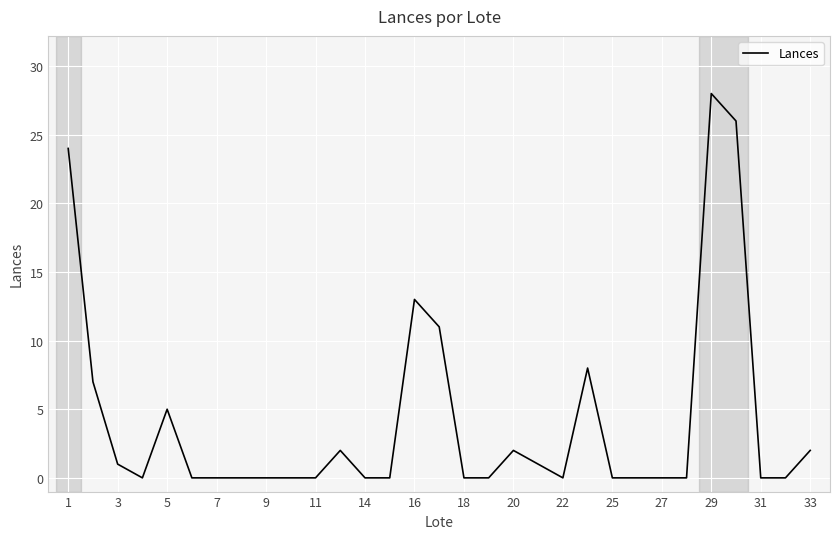

What is the greatest value displayed?

28